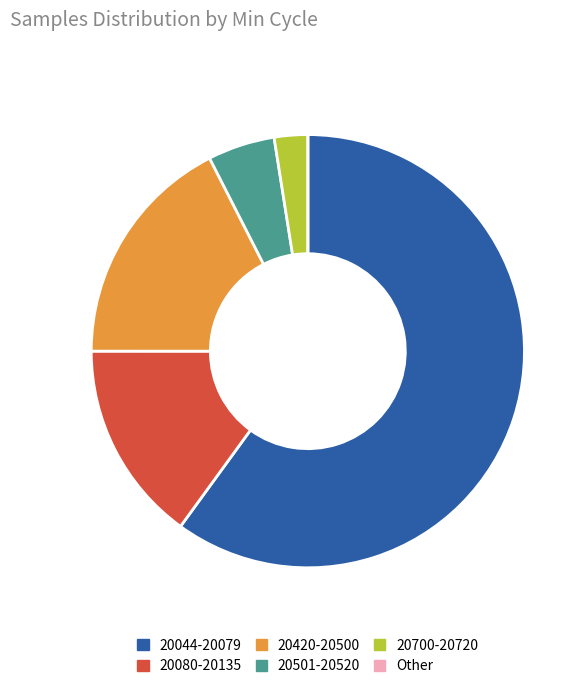

Is 20420-20500 the majority of the pie?

No